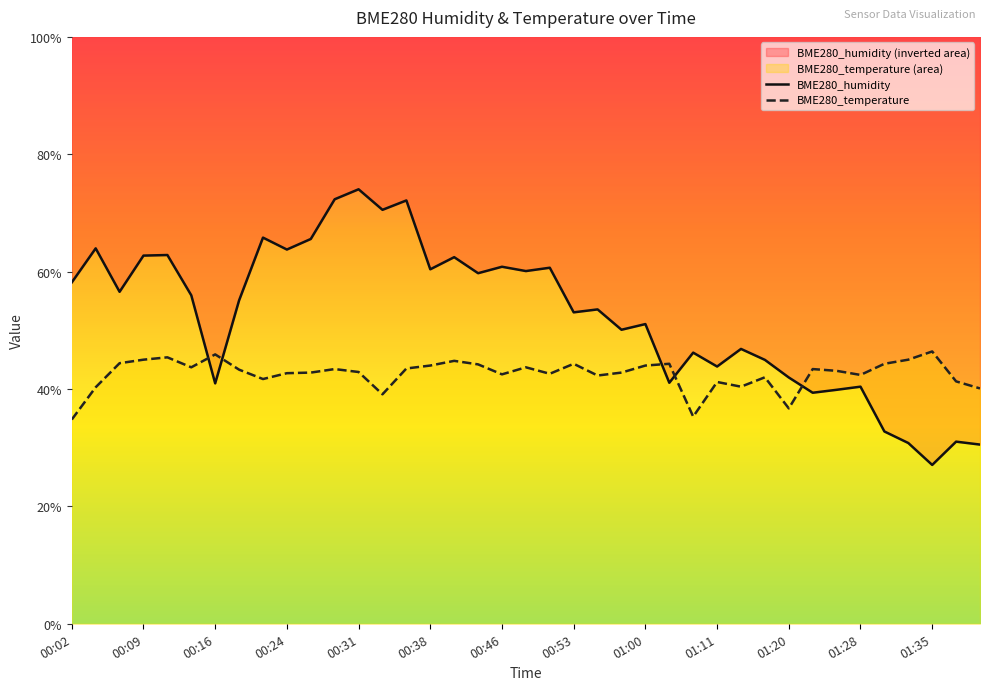

What are all the series names shown in the legend?

BME280_humidity, BME280_temperature